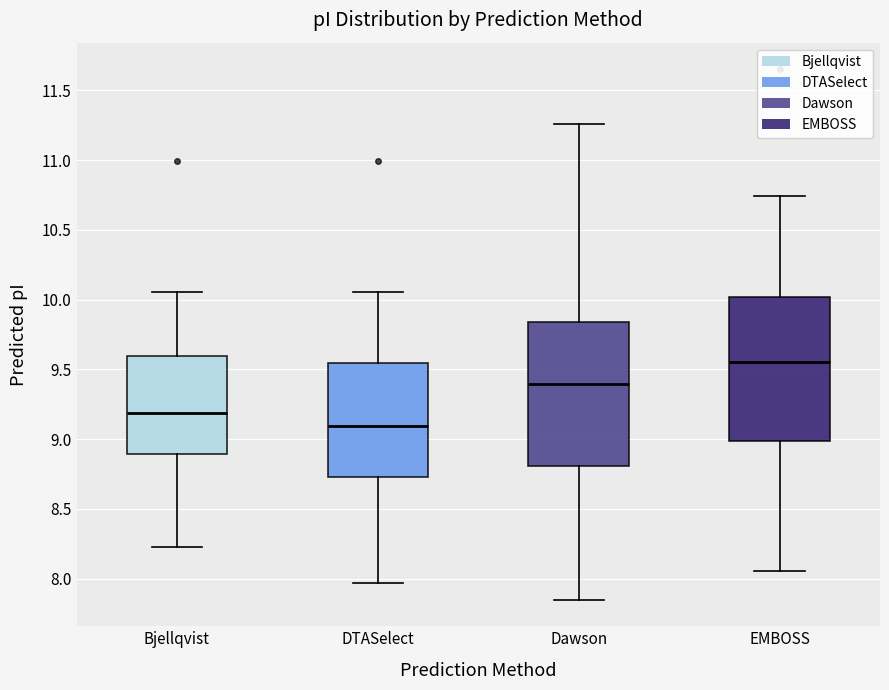

Where is the lower edge of the box for EMBOSS on the y-axis? The values are not printed on the chart, so give them approximately, as read against the axis.

9.00